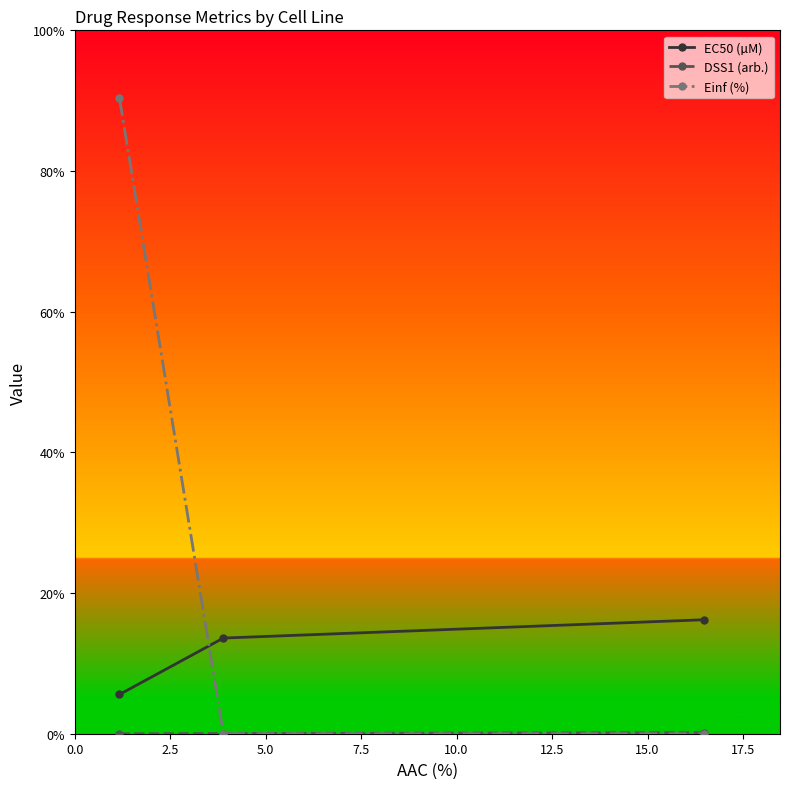

Which series has the widest spread of values?

Einf (%)